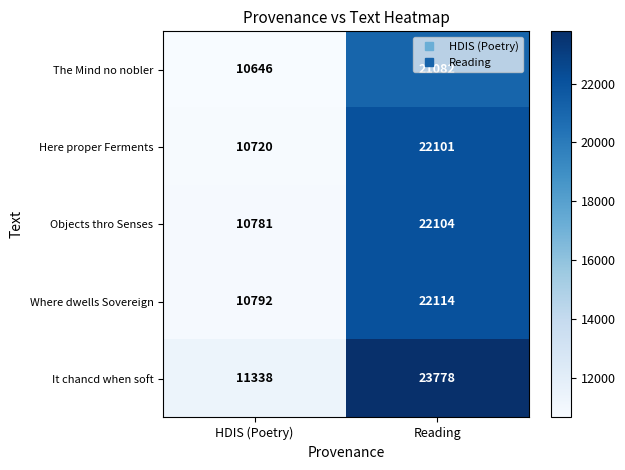

True or false: Where dwells Sovereign has a value of 29849 at Reading.

False